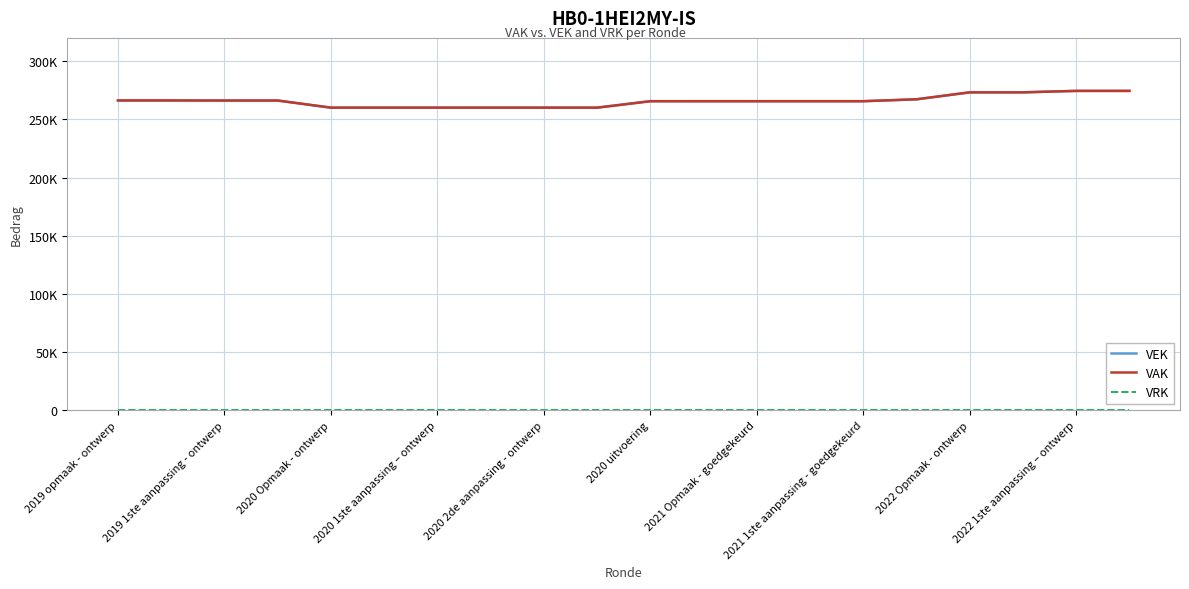

True or false: VEK and VAK cross at least once.

False